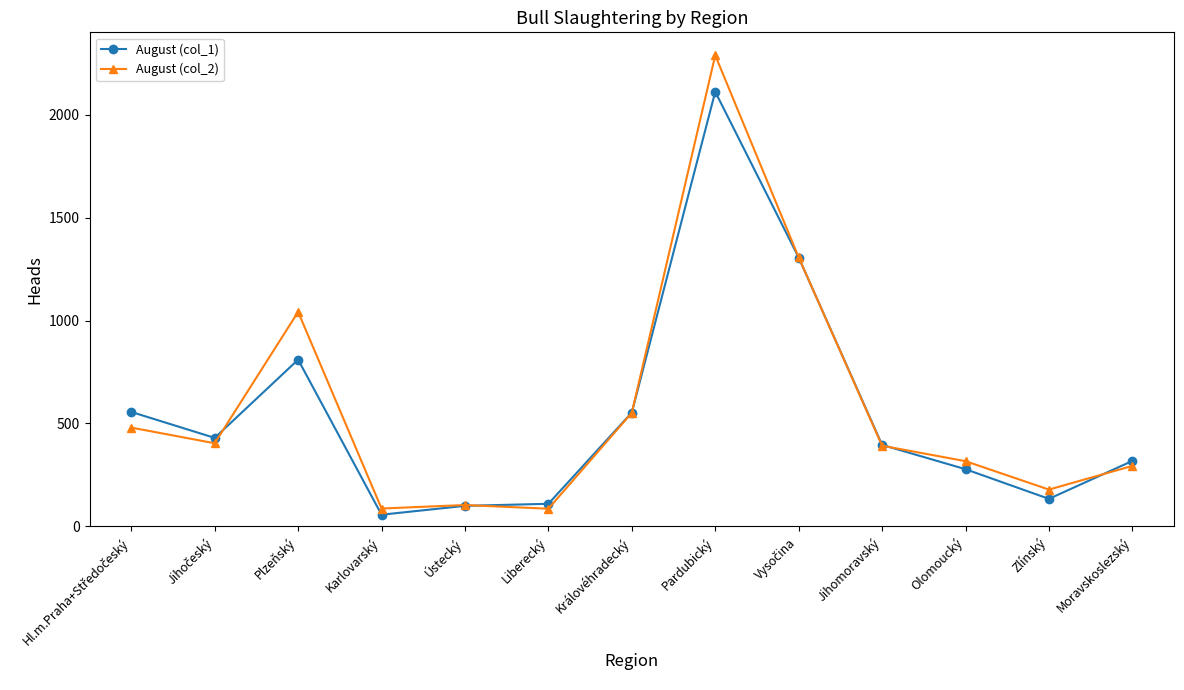

What is the sum of all August (col_1) values?

7159